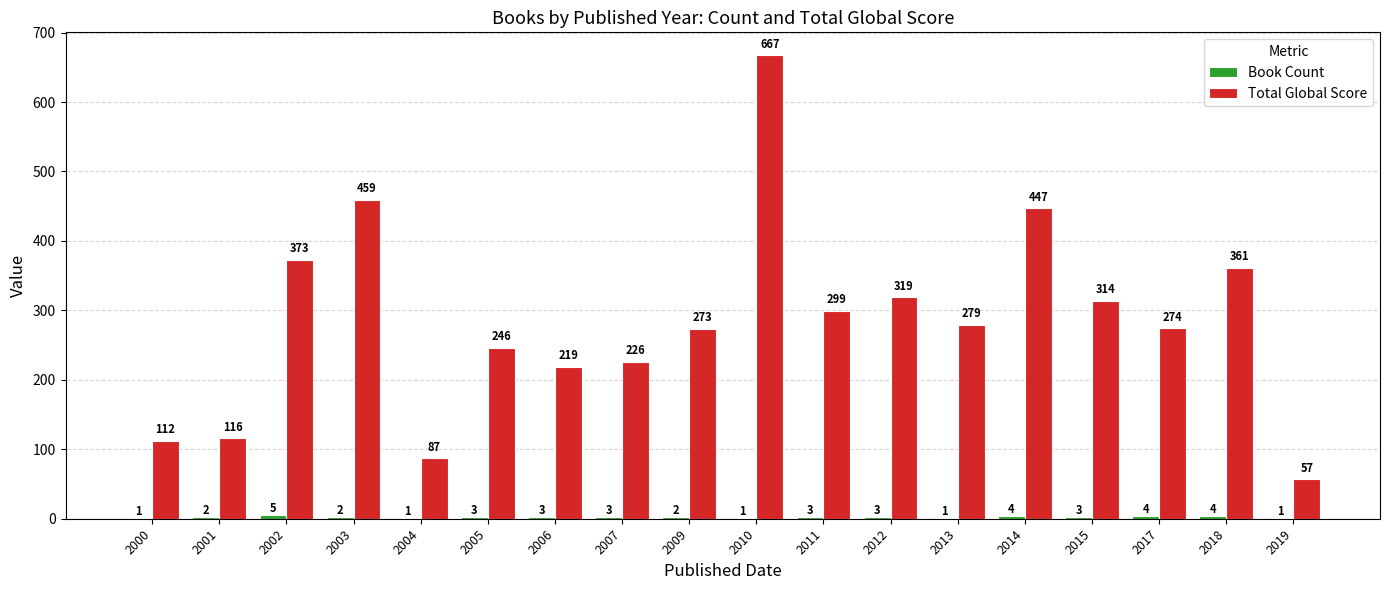

What is the greatest value displayed?

667